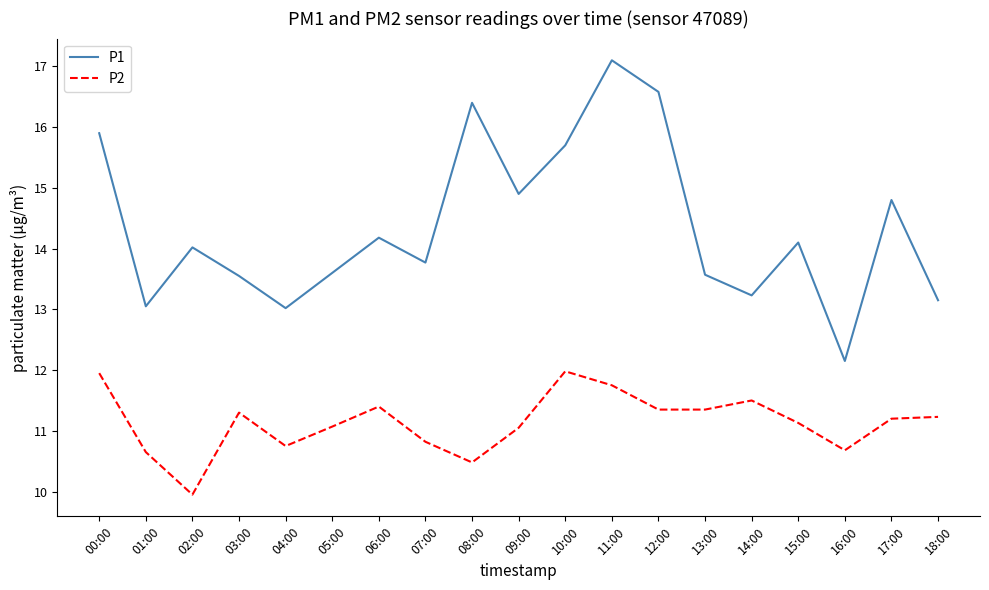

How many values in the P2 series are below 11?

6